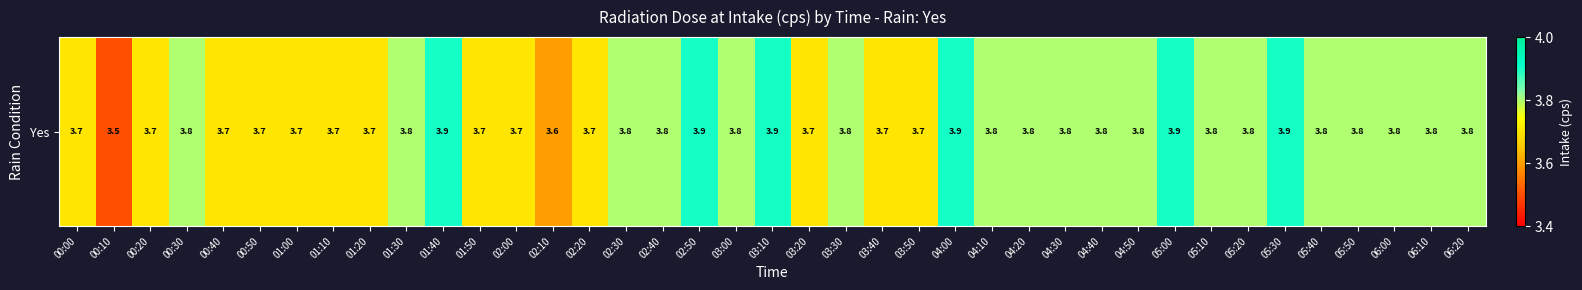

List the labels in order of value, largest first.

01:40, 02:50, 03:10, 04:00, 05:00, 05:30, 00:30, 01:30, 02:30, 02:40, 03:00, 03:30, 04:10, 04:20, 04:30, 04:40, 04:50, 05:10, 05:20, 05:40, 05:50, 06:00, 06:10, 06:20, 00:00, 00:20, 00:40, 00:50, 01:00, 01:10, 01:20, 01:50, 02:00, 02:20, 03:20, 03:40, 03:50, 02:10, 00:10